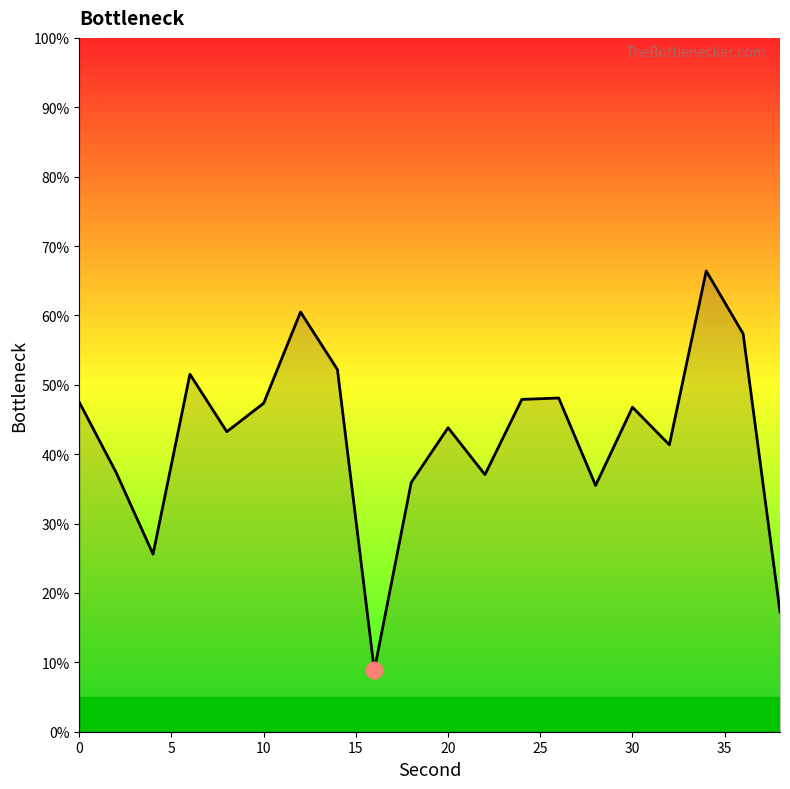

What is the maximum value shown in the chart?

66.4